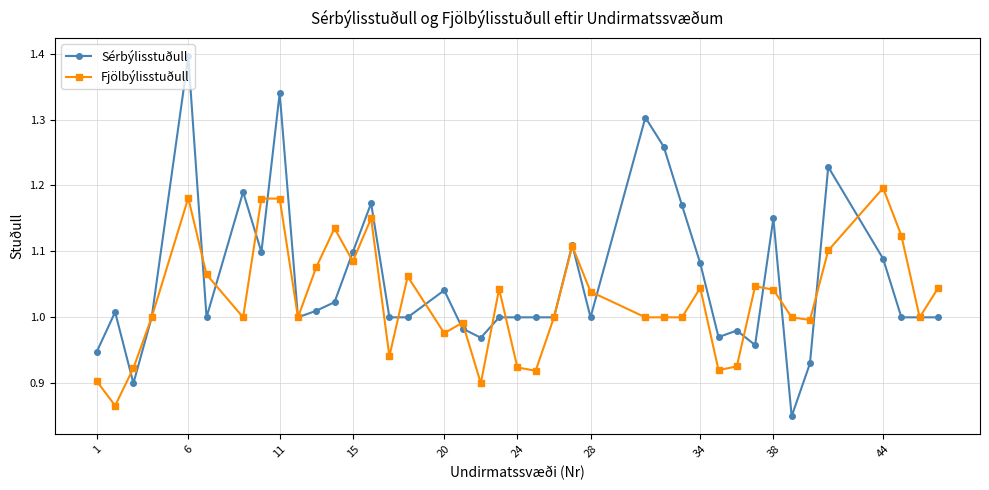

What are all the series names shown in the legend?

Sérbýlisstuðull, Fjölbýlisstuðull